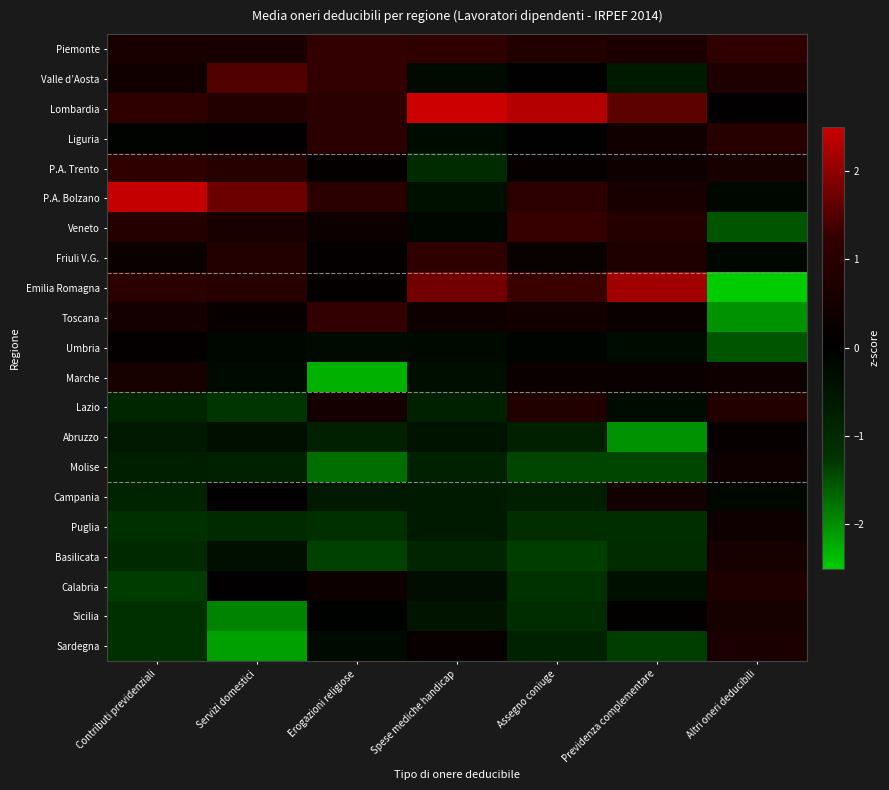

What is the smallest value displayed?

-2.5